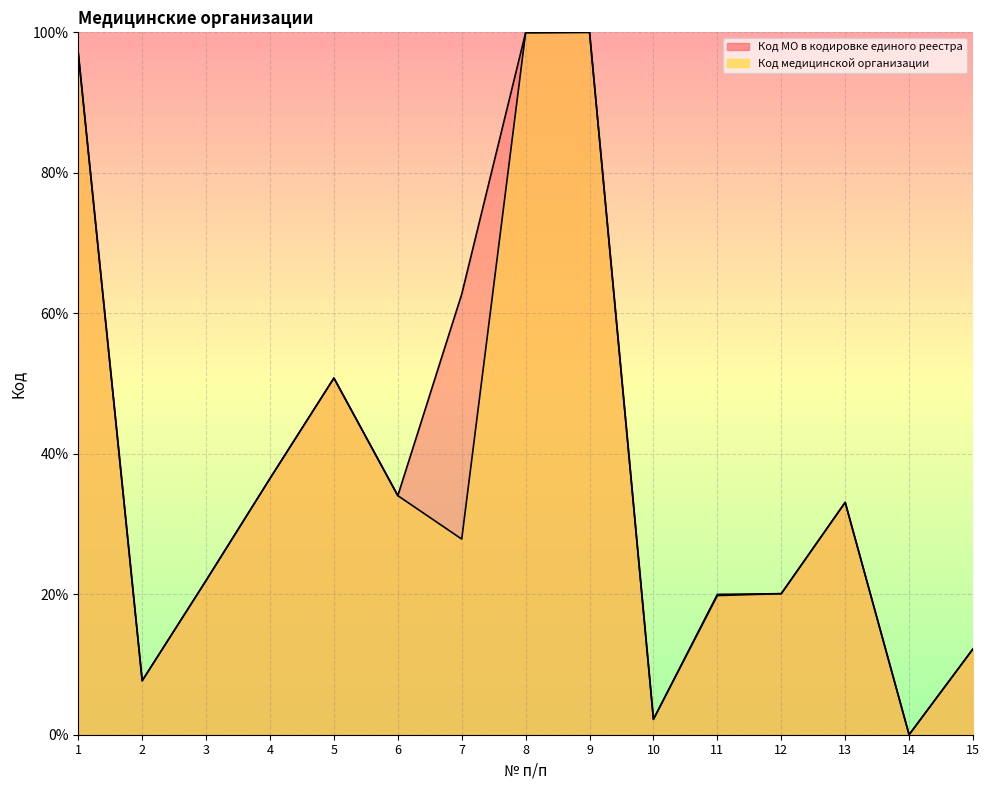

What is the sum of all Код МО в кодировке единого реестра values?

598.1